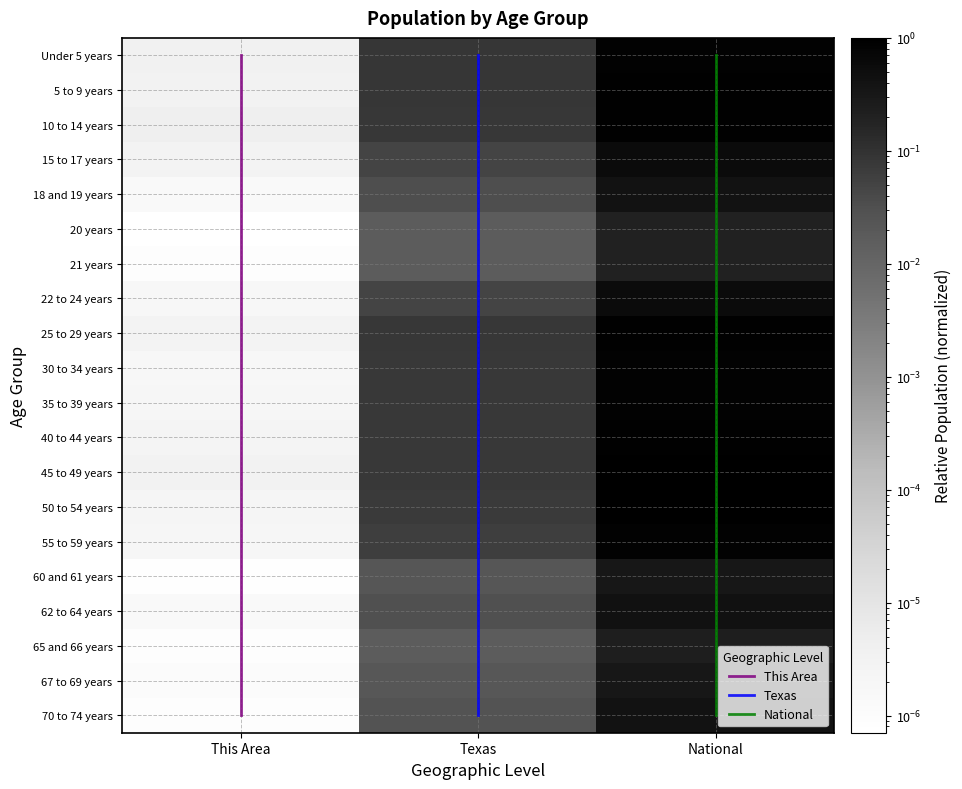

The 67 to 69 years series shows 0.0 at This Area. True or false?

False